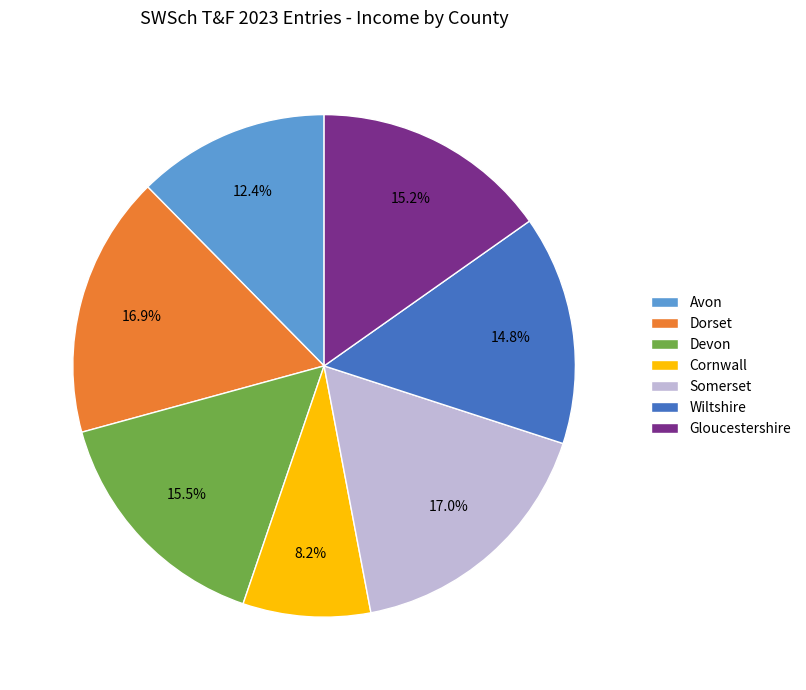

Does Gloucestershire represent more than half of the total?

No